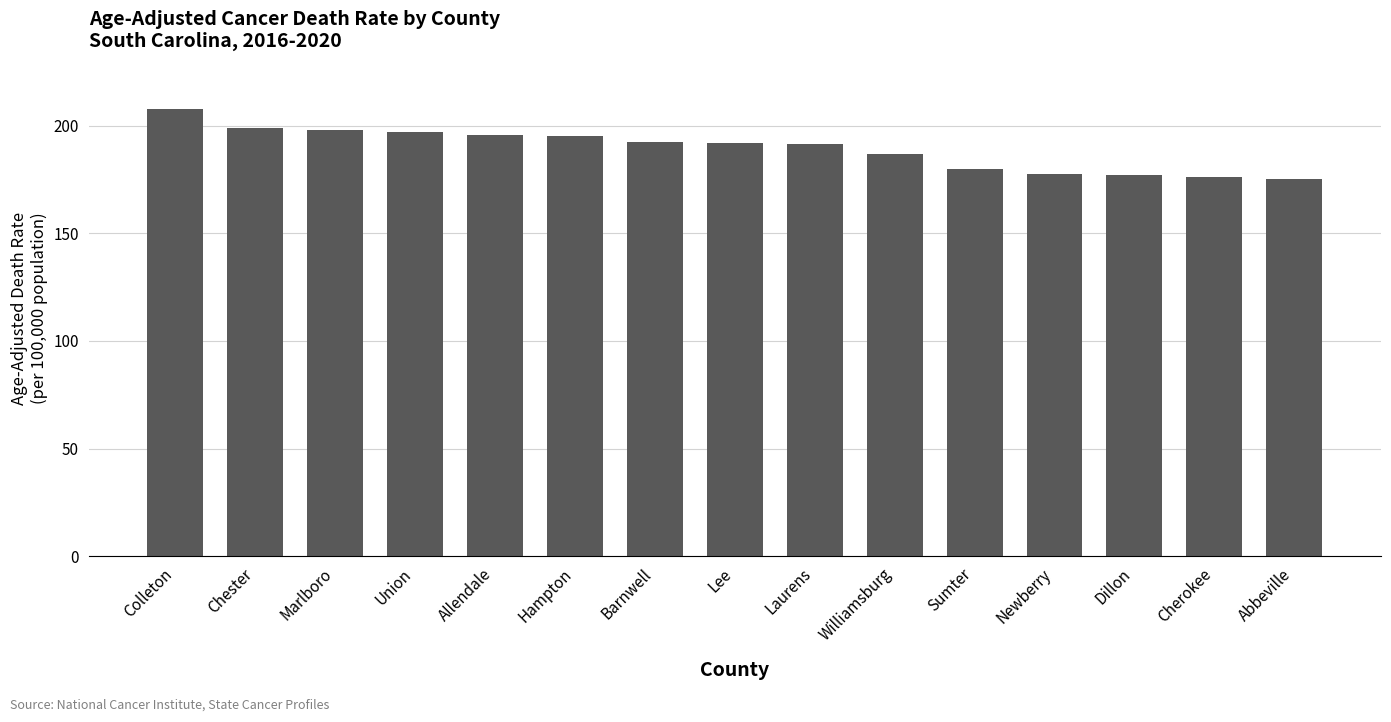

What is the maximum value shown in the chart?

207.8